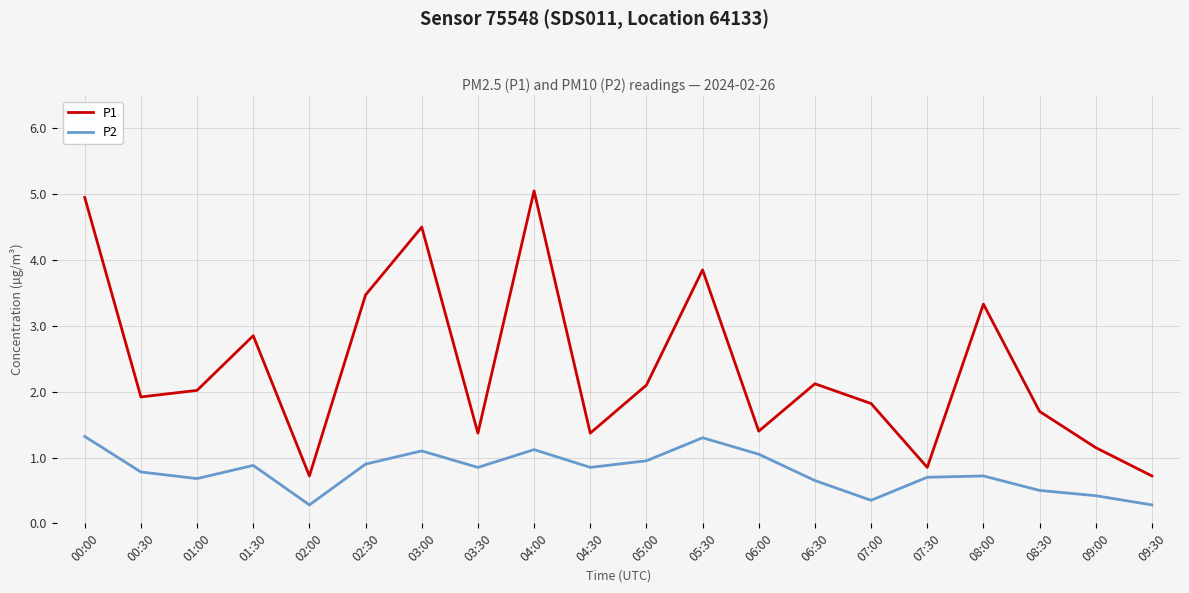

Is the value of P2 at 06:00 greater than the value of P1 at 03:00?

No